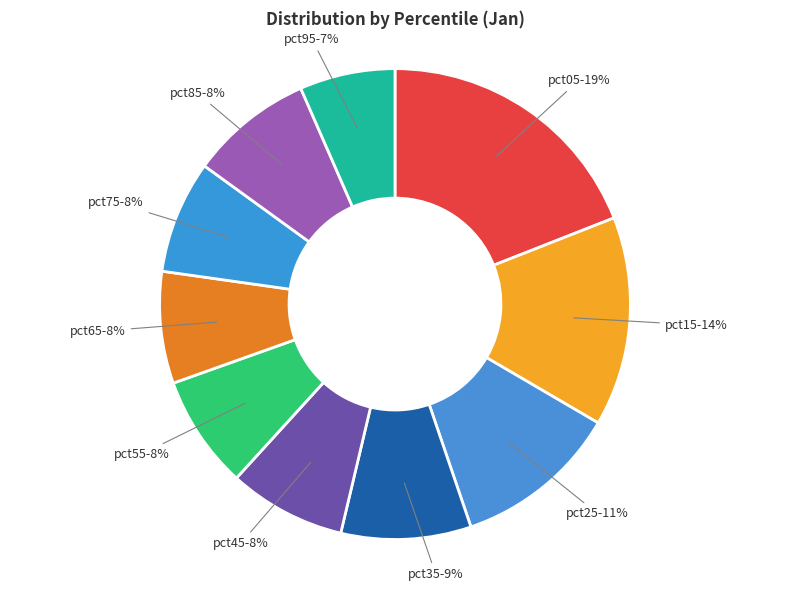

Count the number of slices in the pie.

10